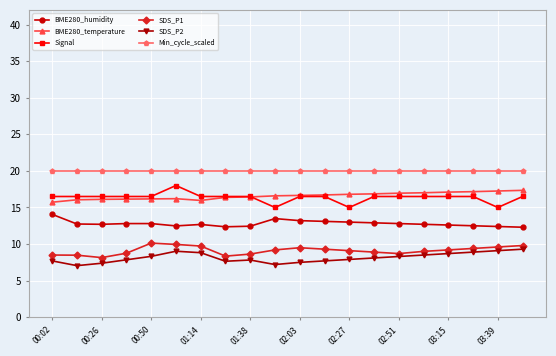

What is the average value of the Signal series?

16.4